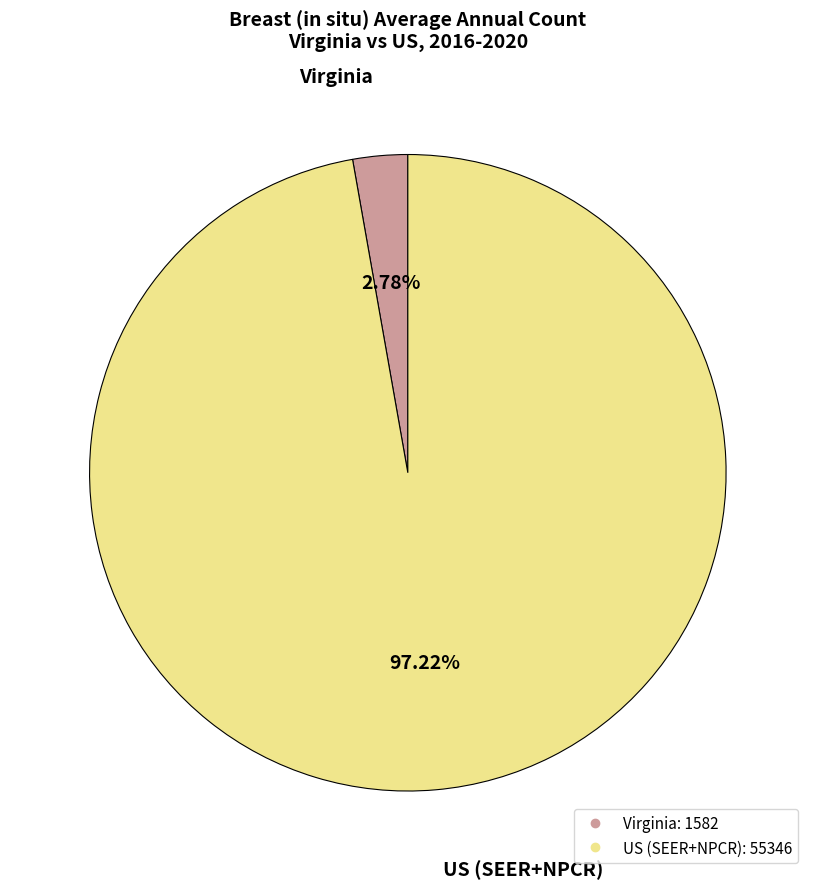

Count the number of slices in the pie.

2